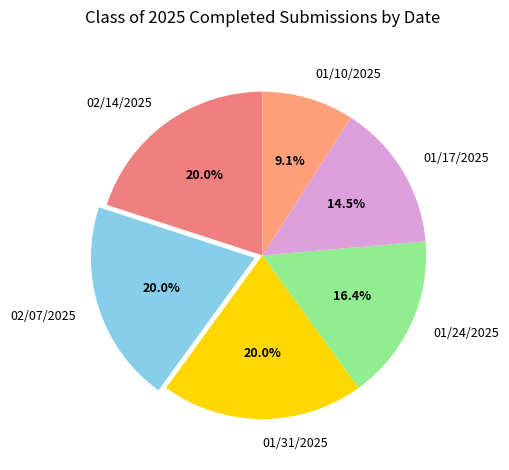

How many segments does this pie chart have?

6